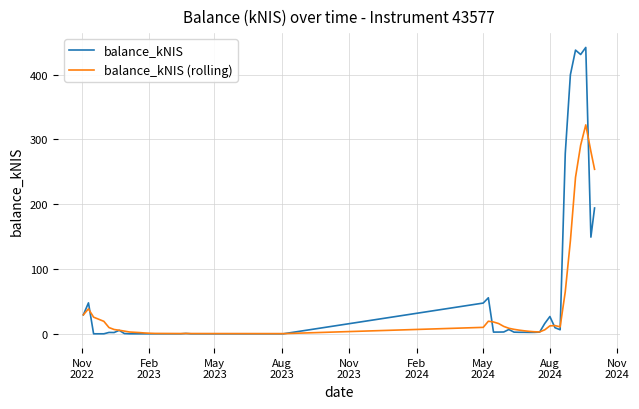

Rank the series by their average value, from lowest to highest.

balance_kNIS (rolling), balance_kNIS